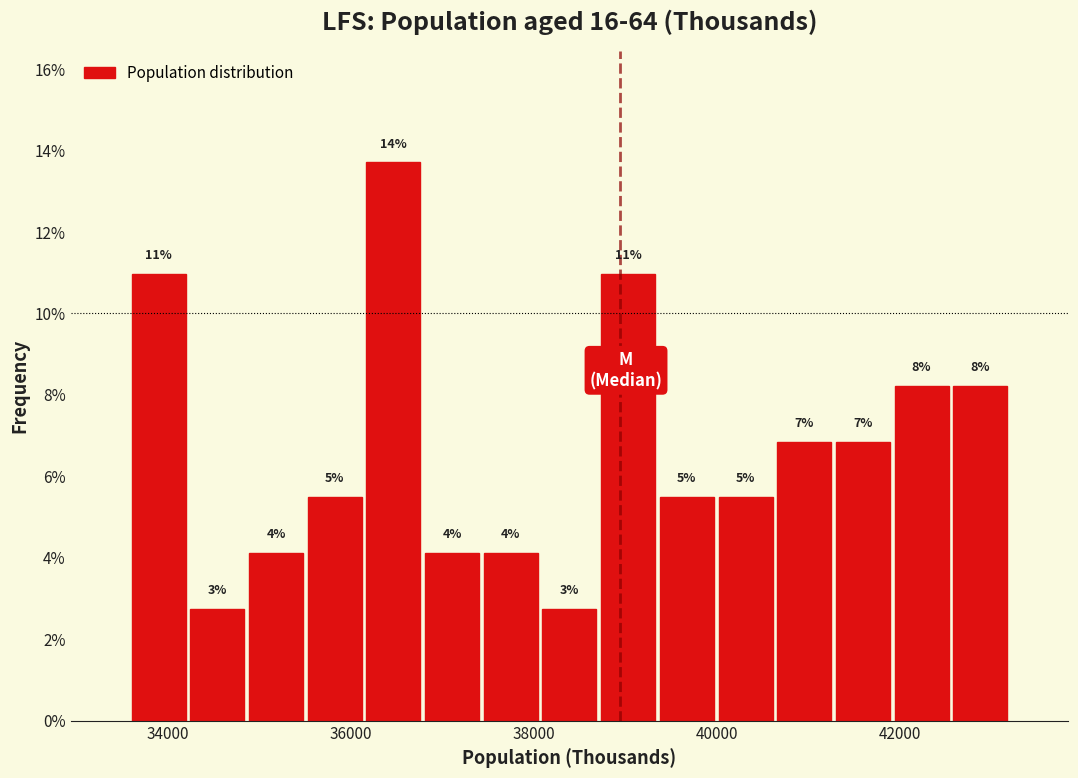

Read against the x-axis, roughly where is the centre of the tallest bar?

36400